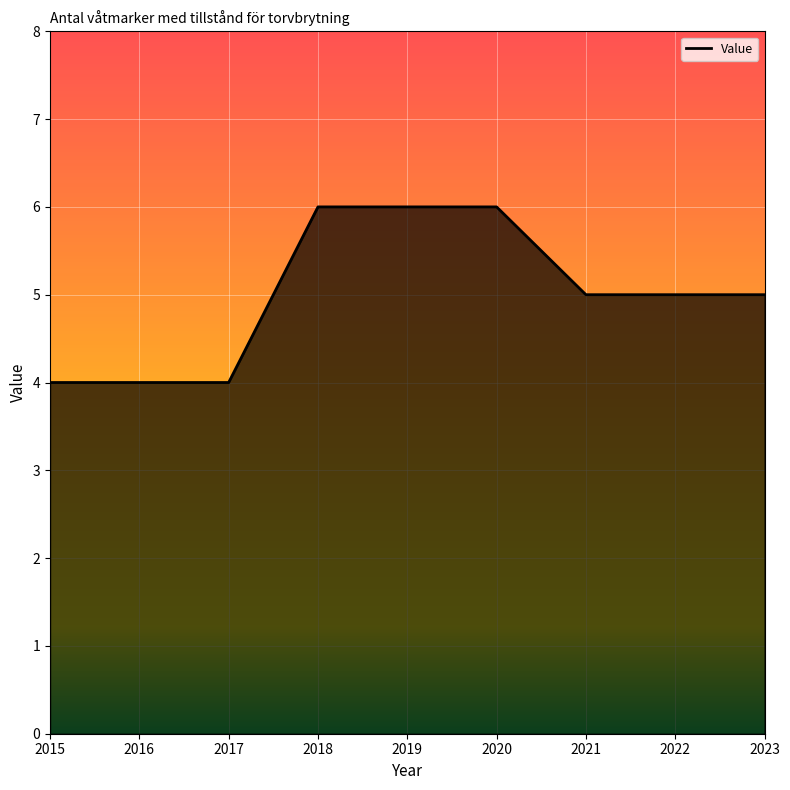

Rank the categories by value from highest to lowest.

2018, 2019, 2020, 2021, 2022, 2023, 2015, 2016, 2017